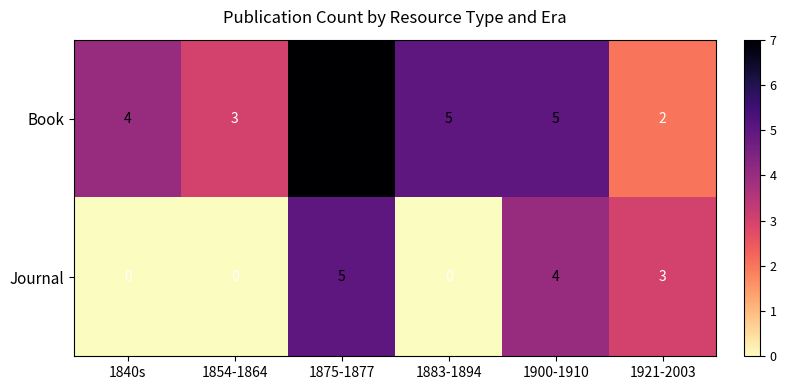

Where is Journal nearest to the value 2?

1921-2003